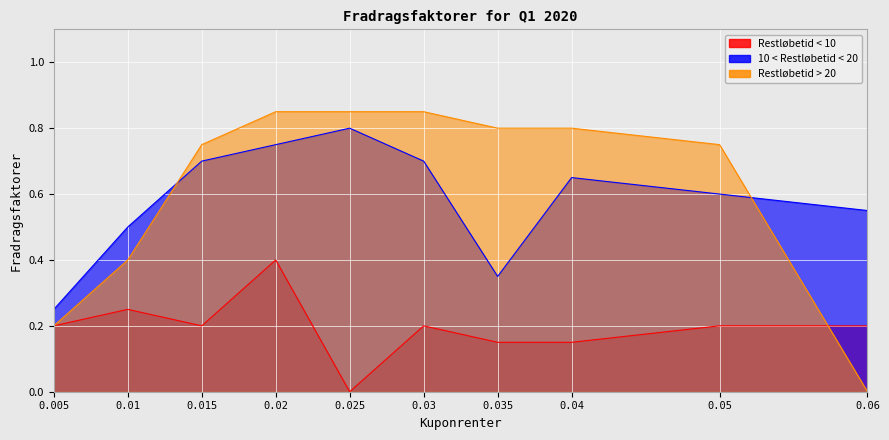

The 10 < Restløbetid < 20 series shows 0.7 at 0.03. True or false?

True